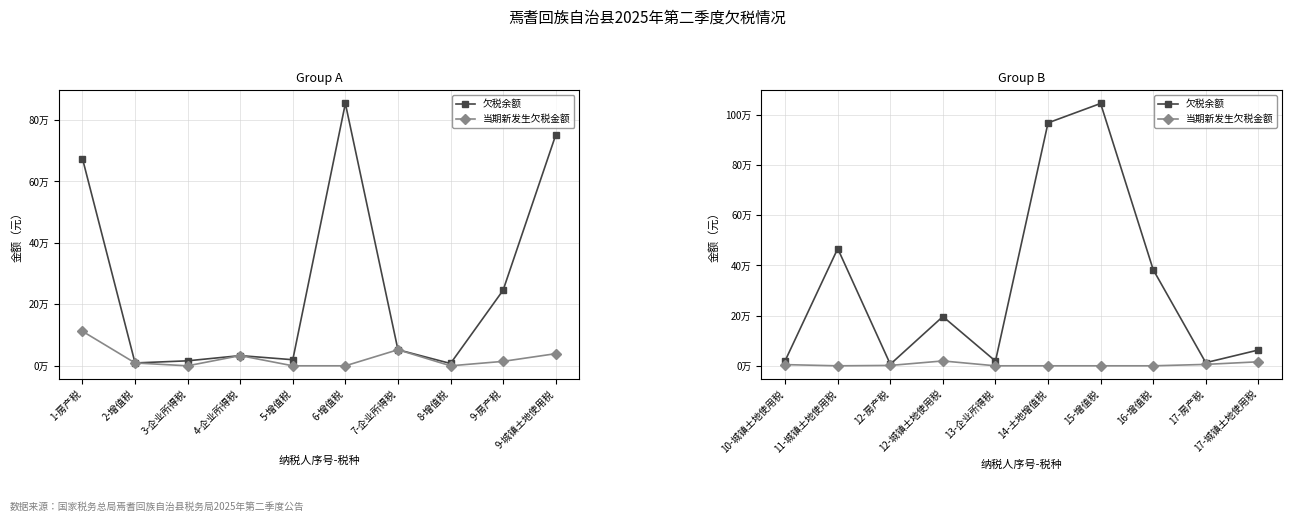

What is the maximum value for 欠税余额?

1045662.0